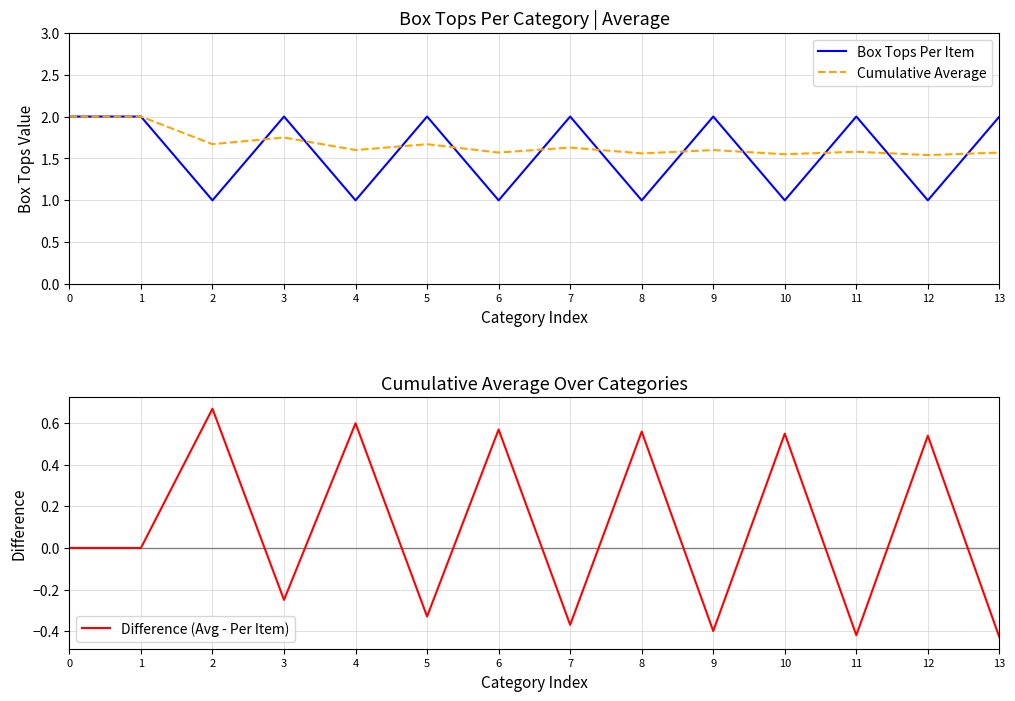

At which category does Difference (Avg - Per Item) reach its first local peak?

2